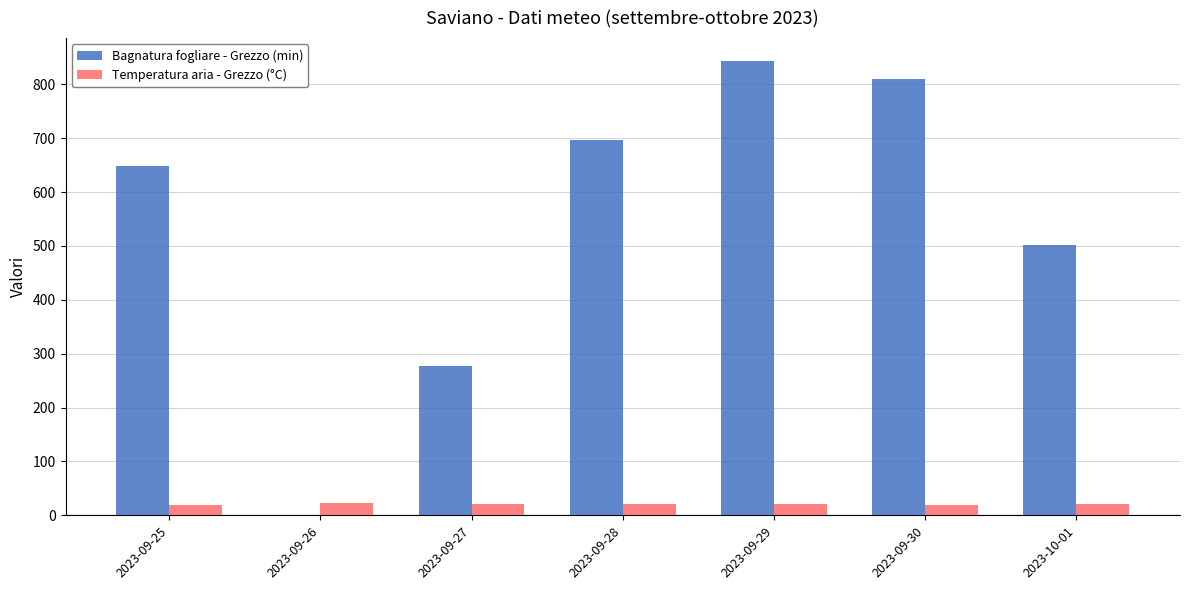

Are the bars grouped side by side (vs. stacked)?

Yes